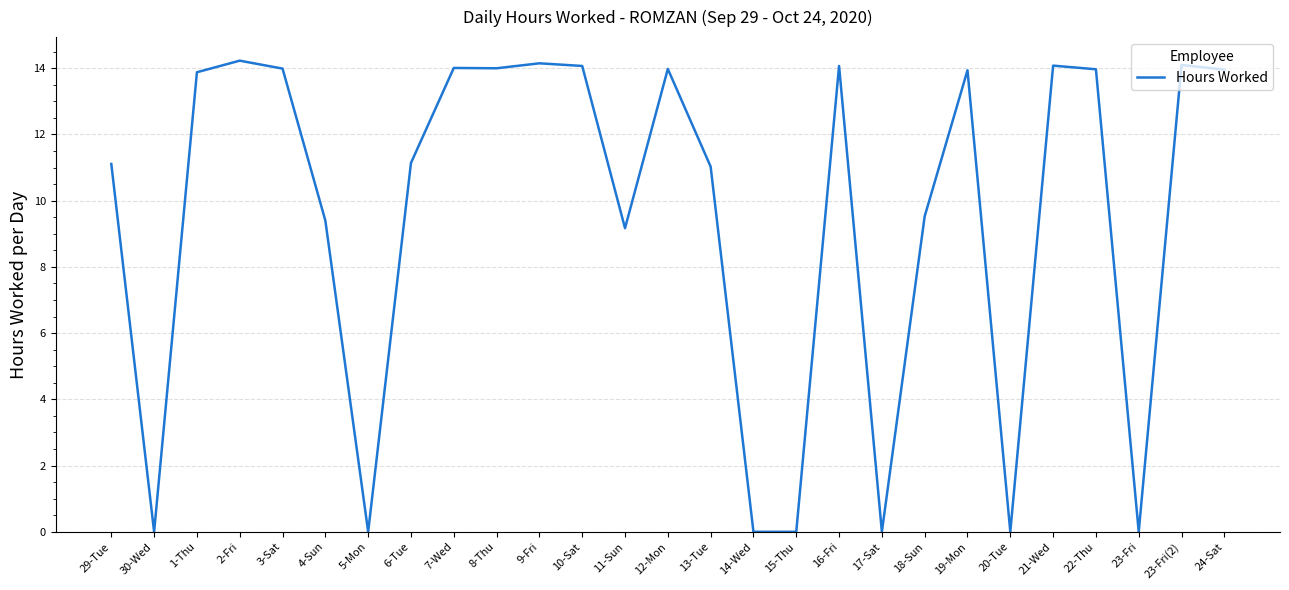

Between 23-Fri and 11-Sun, which is larger?

11-Sun